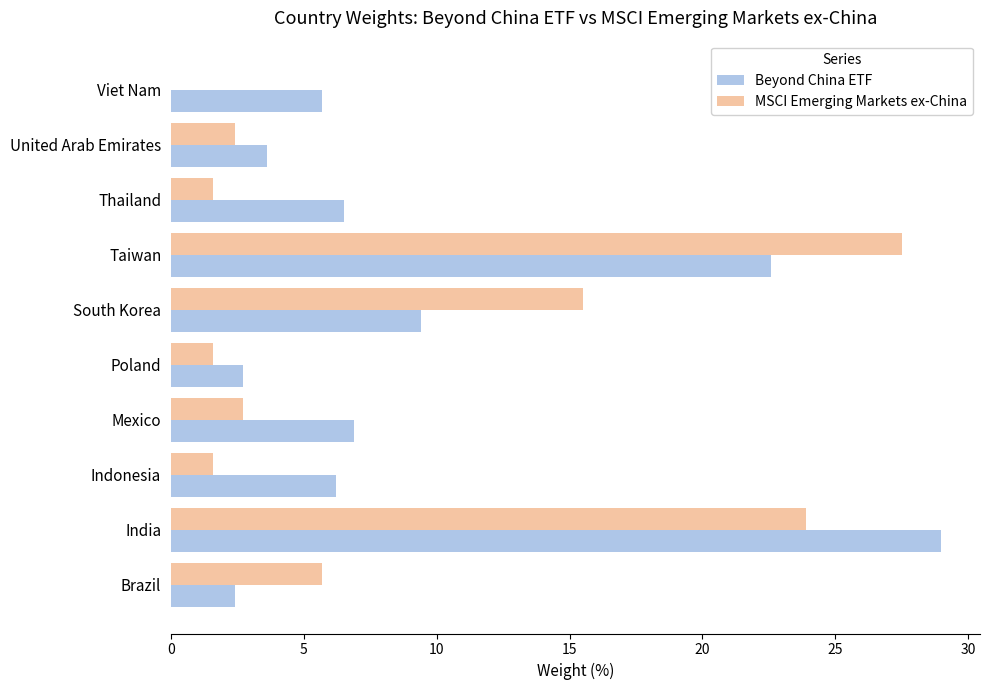

Count the number of categories in the chart.

10